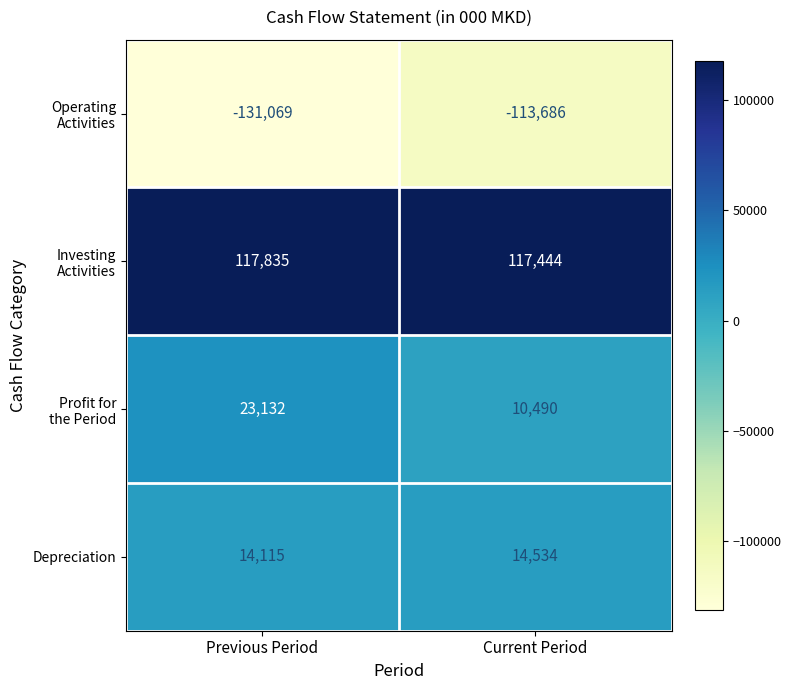

Rank the categories by Depreciation value from highest to lowest.

Current Period, Previous Period